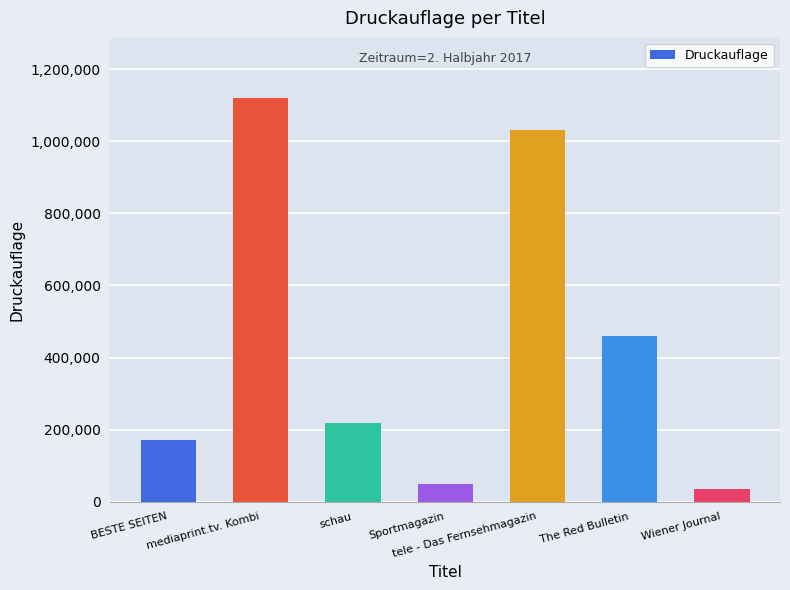

What is the average value?

440728